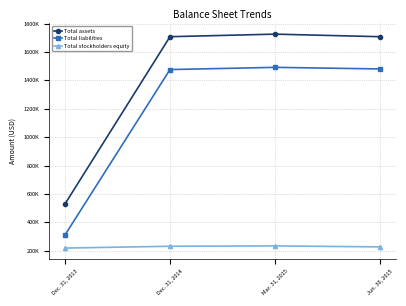

Reading right to left, transcribe all the data shown in this chart.

Total assets: 1707119	1725264	1707285	527327
Total liabilities: 1480147	1491405	1475812	308723
Total stockholders equity: 226972	233859	231473	218604